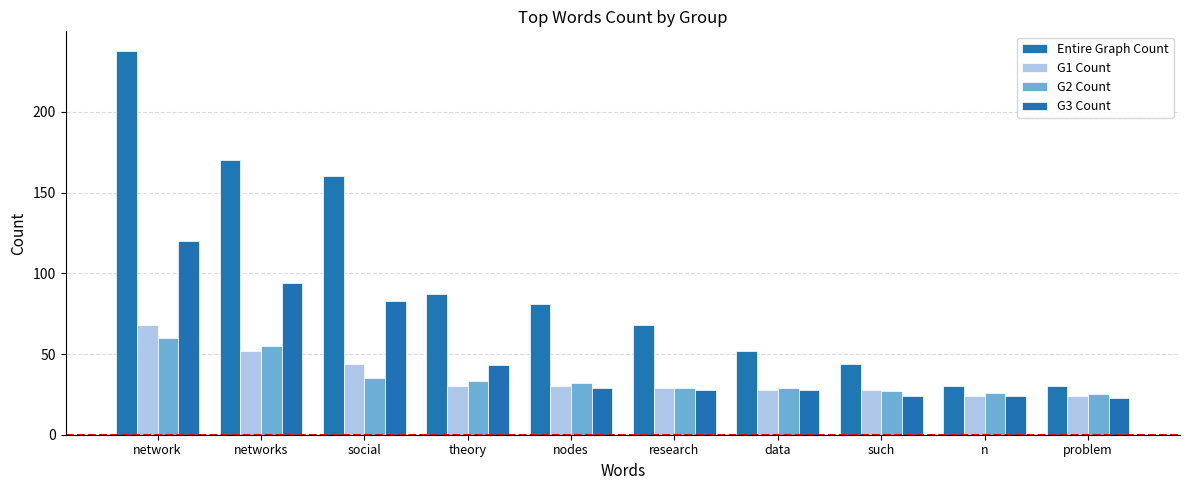

What is the sum of all G1 Count values?

357